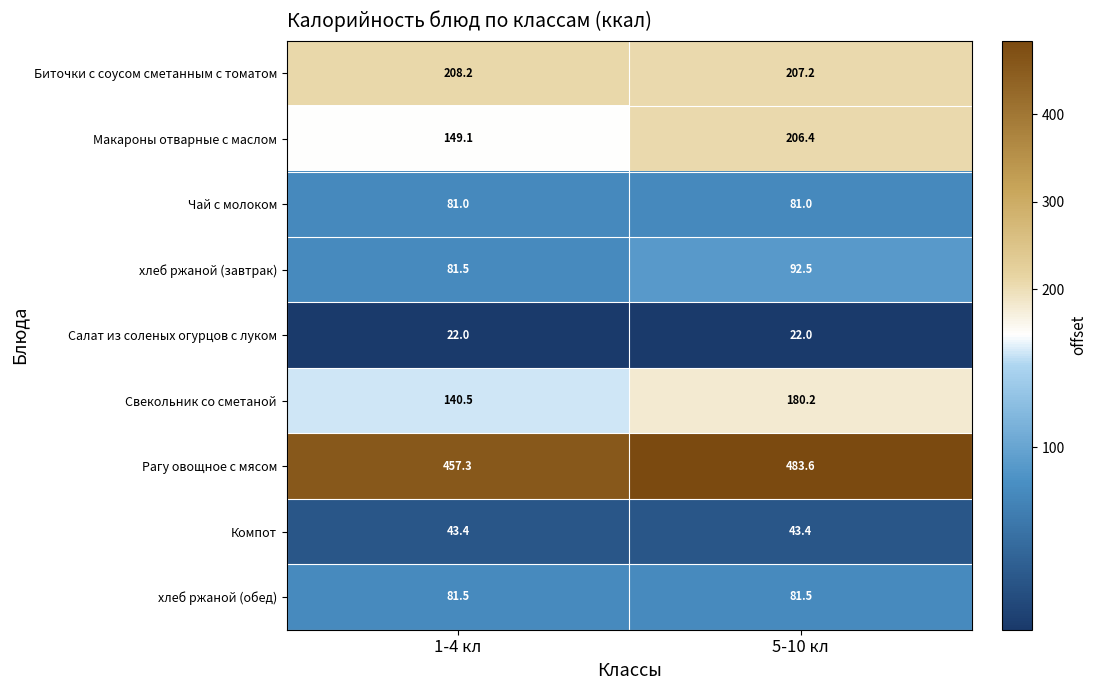

Is it true that хлеб ржаной (завтрак) equals 120.3 at 5-10 кл?

False